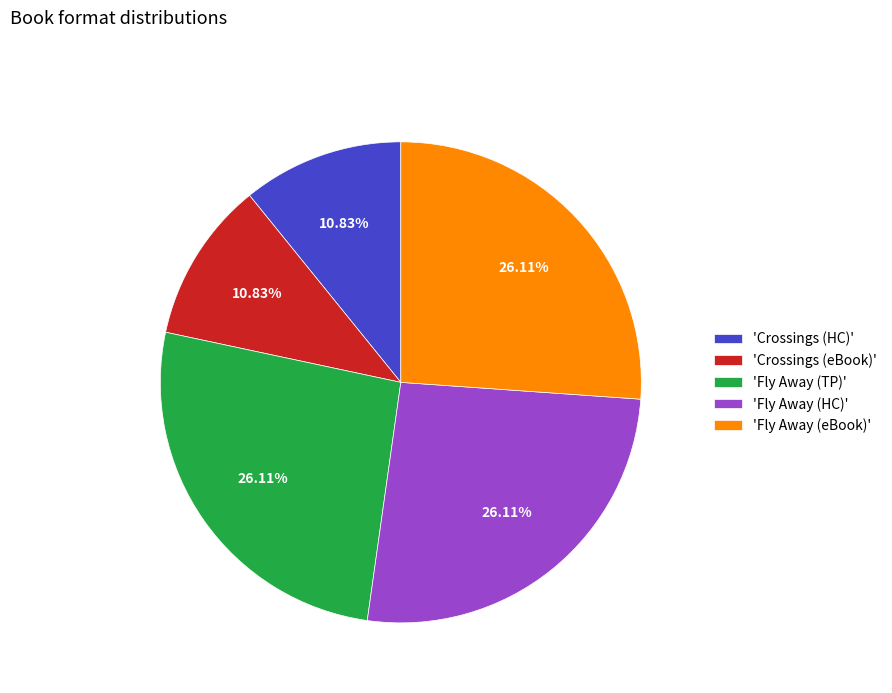

Is there any slice that represents more than half of the pie?

No